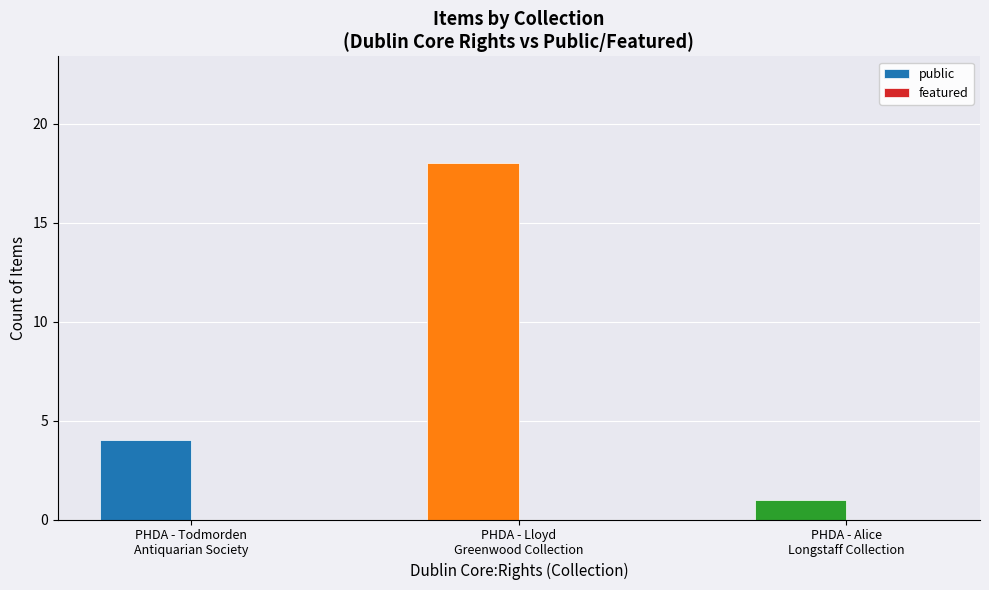

What is the sum of all values?

23